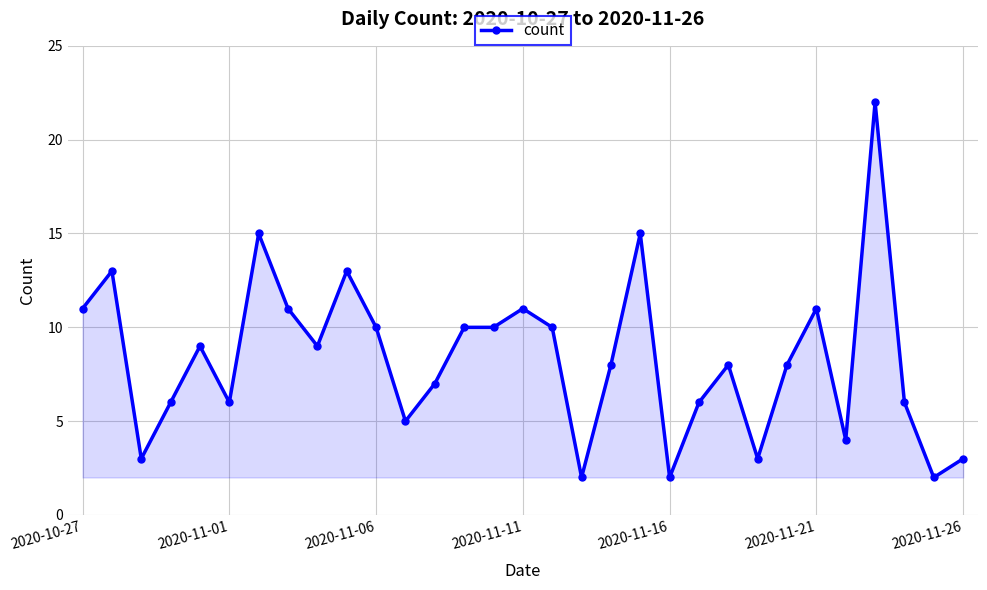

True or false: the data has more than 1 interior local peaks.

True